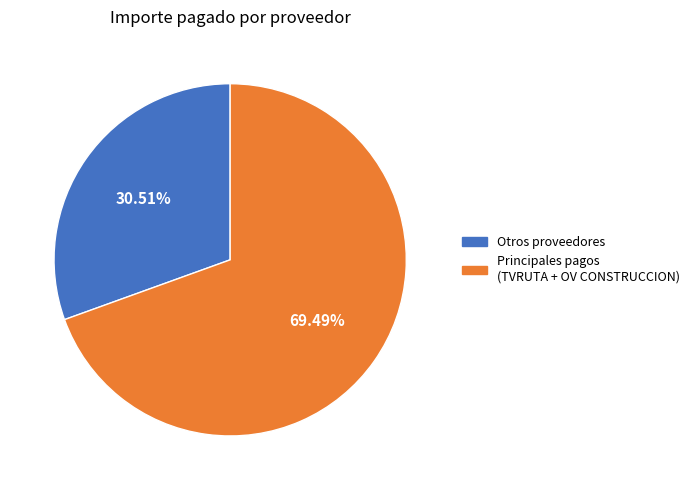

How many slices are in this pie chart?

2